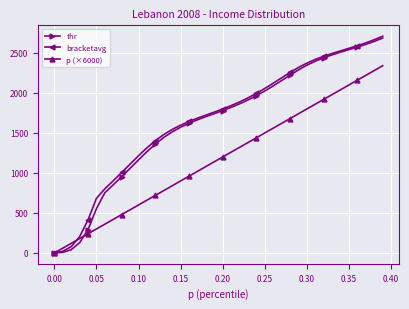

What is the value of the p (×6000) point at the 39th from the left?

2280.0